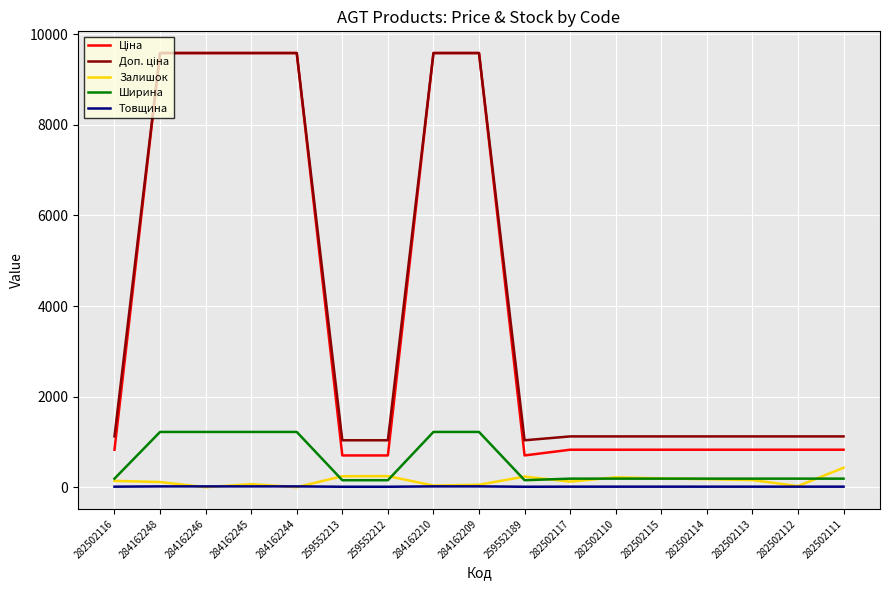

Is it true that Товщина equals 12.0 at 282502115?

True